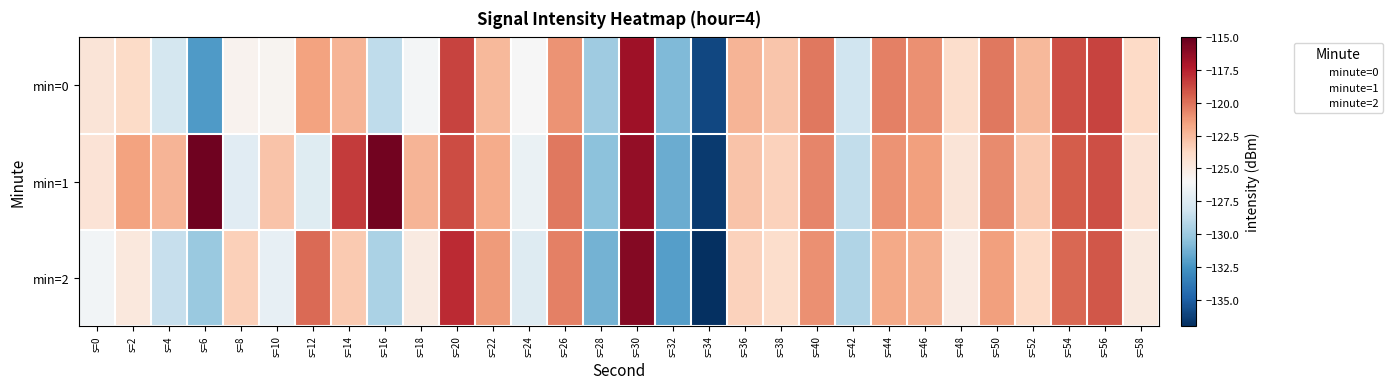

What is the spread (max minus min) of values at s=44?

1.3